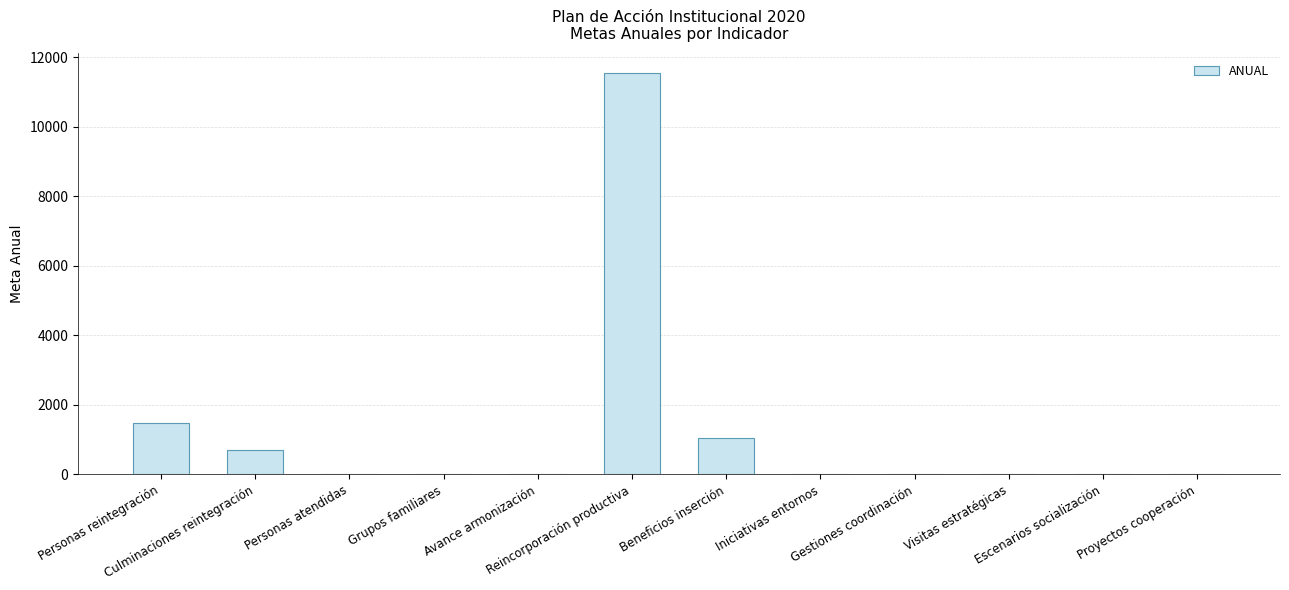

What is the sum of all values?

14824.0